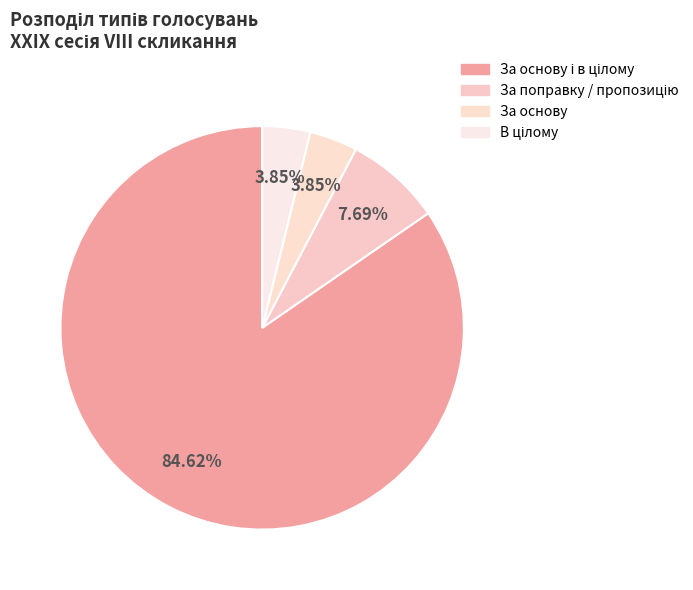

To the nearest percent, what is the average slice percentage?

25%